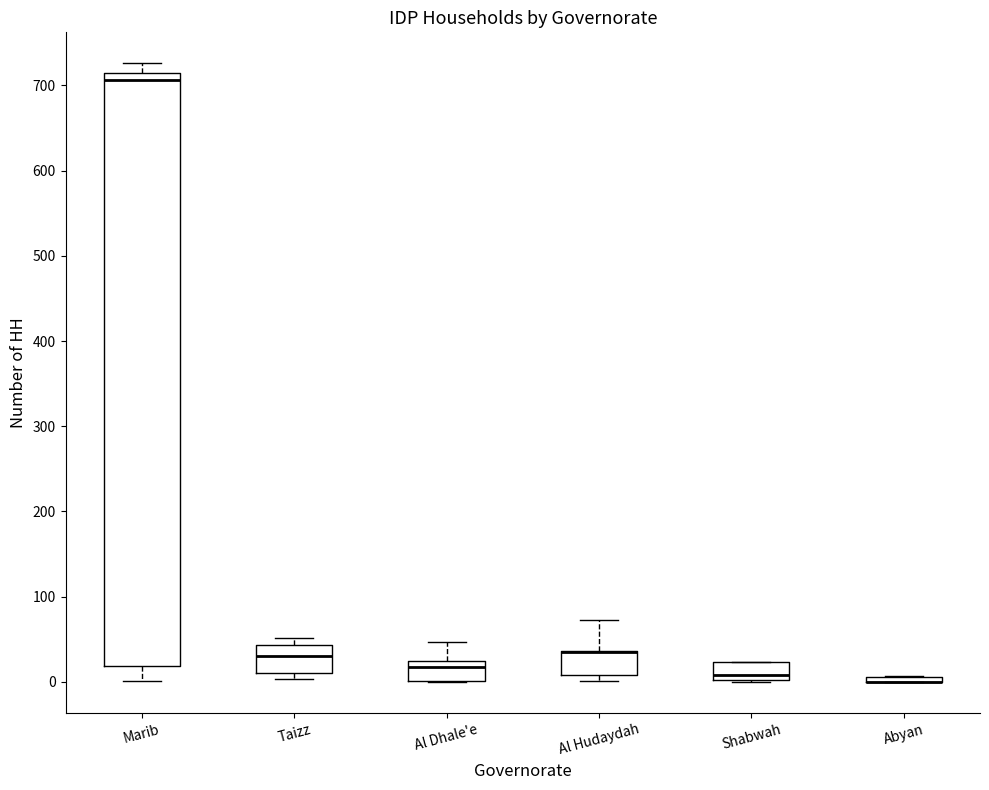

Comparing the boxes themselves (not the whiskers), which one is the tallest?

Marib